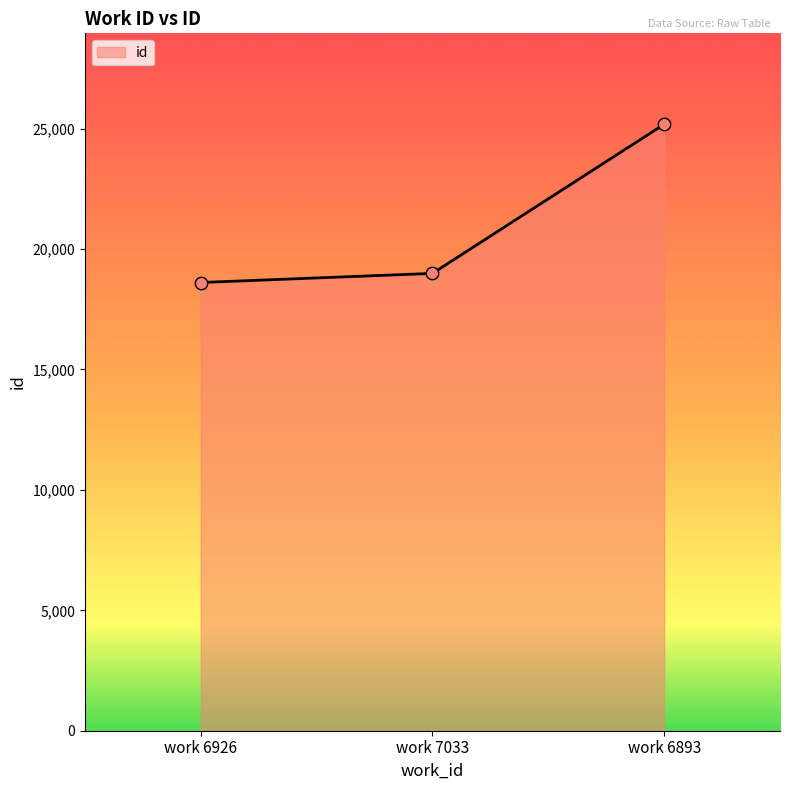

What is the ratio of the value at work 6893 to the value at work 6926?

1.4